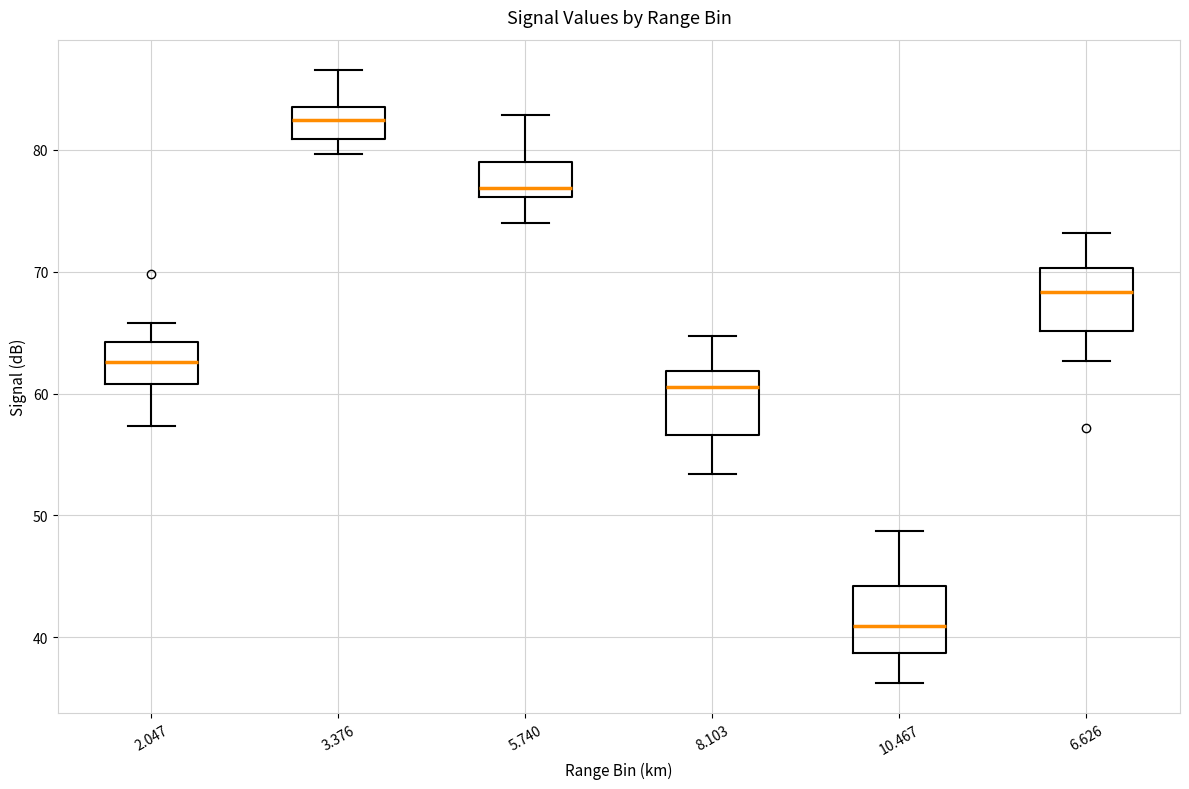

Where does the upper whisker of the box at x = 8.103 end on the y-axis? The values are not printed on the chart, so give them approximately, as read against the axis.

65